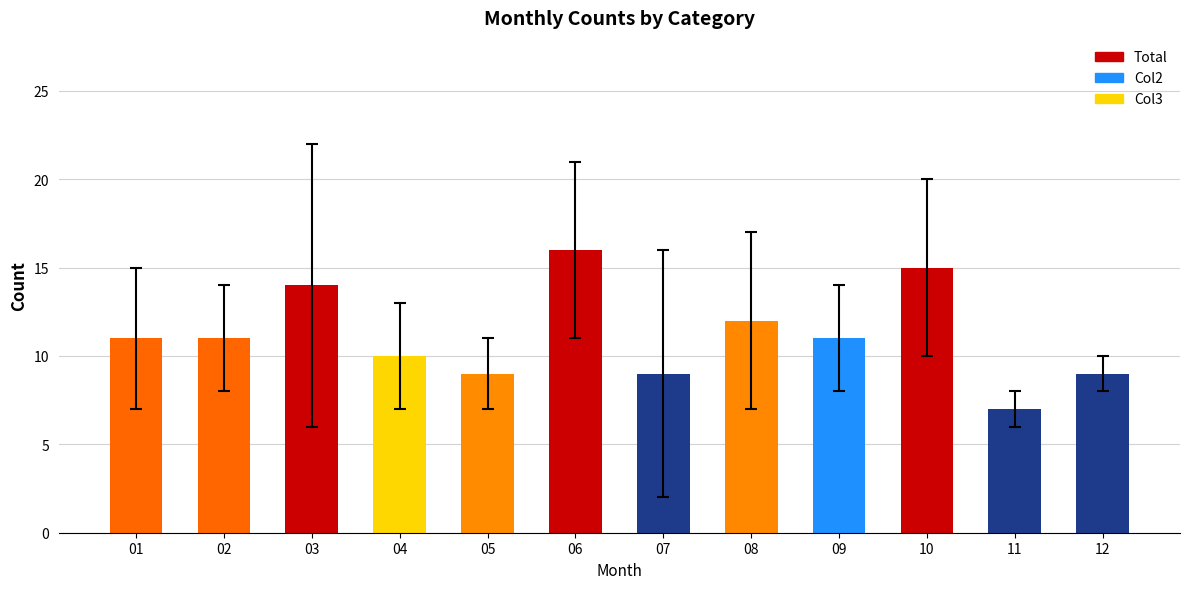

What is the difference between the second highest and minimum values?

8